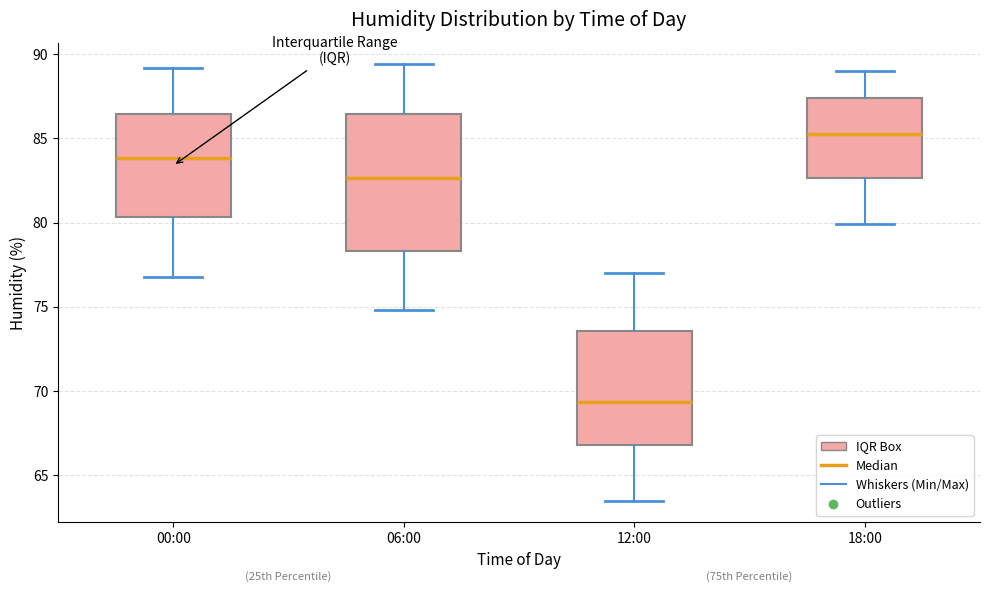

Reading left to right, read every box against the y-axis: the position of its median line, the range the box covers, and the ends of its whiskers. The values are not printed on the chart, so give them approximately, as read against the axis.

00:00: median 84.0, box 80.5 to 86.5, whiskers 77.0 to 89.0
06:00: median 82.5, box 78.5 to 86.5, whiskers 75.0 to 89.5
12:00: median 69.5, box 67.0 to 73.5, whiskers 63.5 to 77.0
18:00: median 85.5, box 82.5 to 87.5, whiskers 80.0 to 89.0